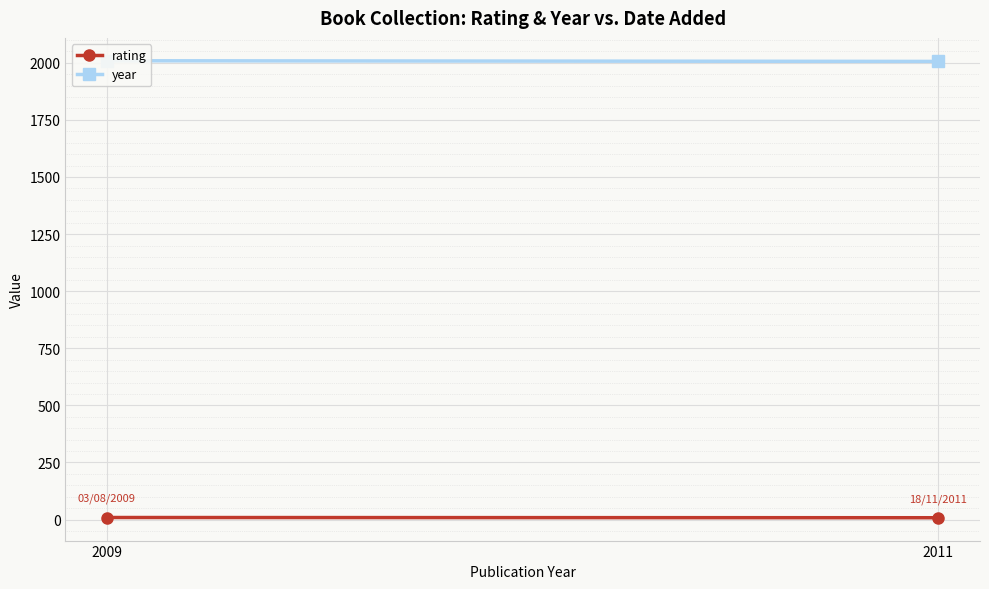

How many series are shown in this chart?

2